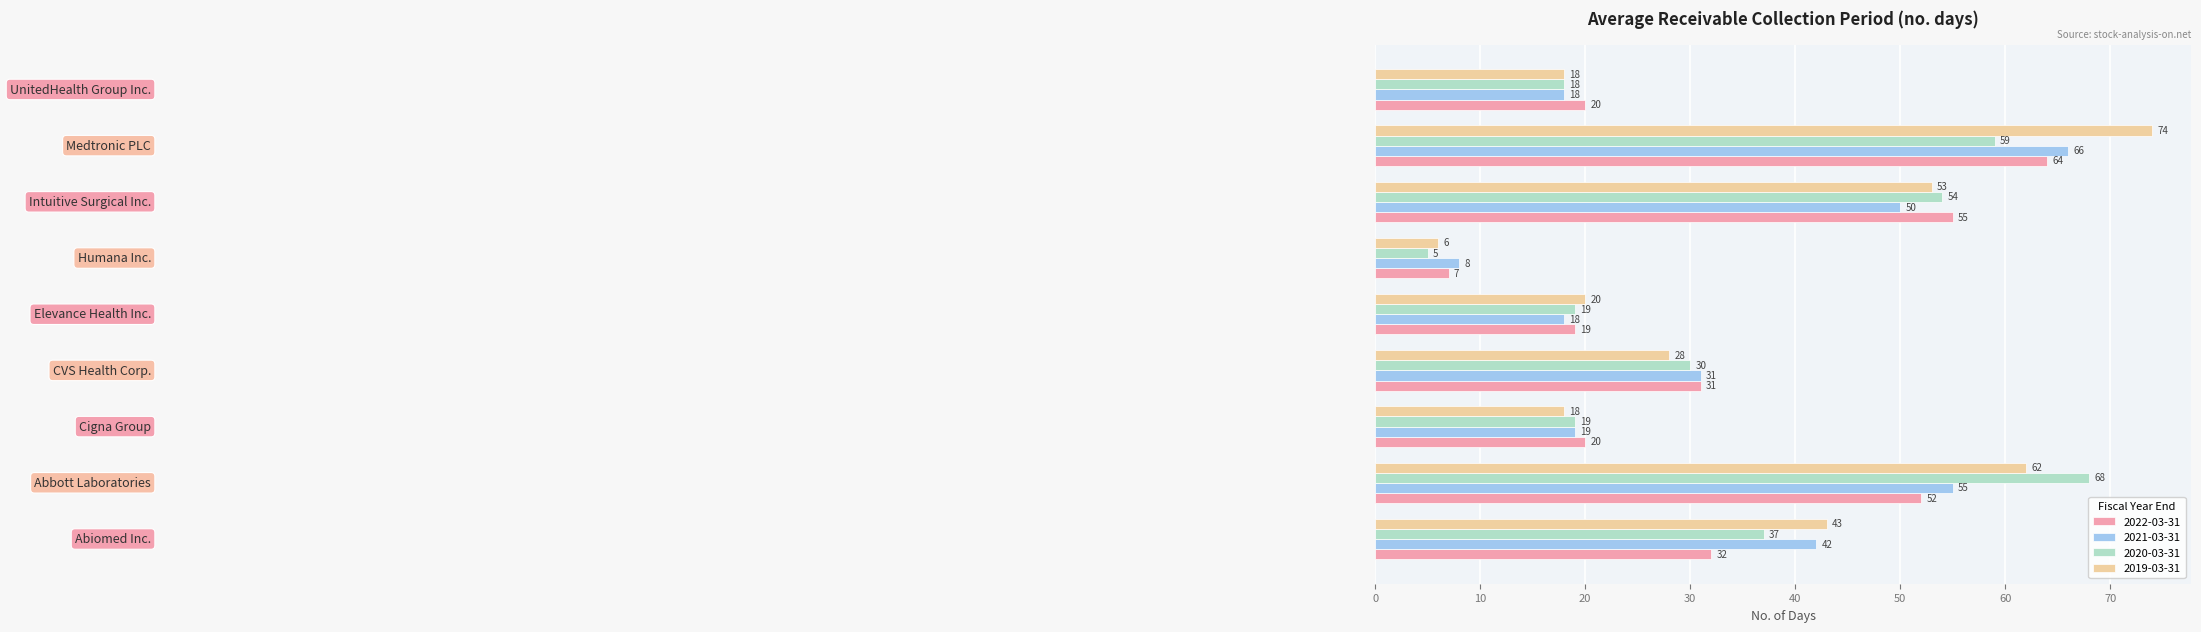

Which series has the widest spread of values?

2019-03-31